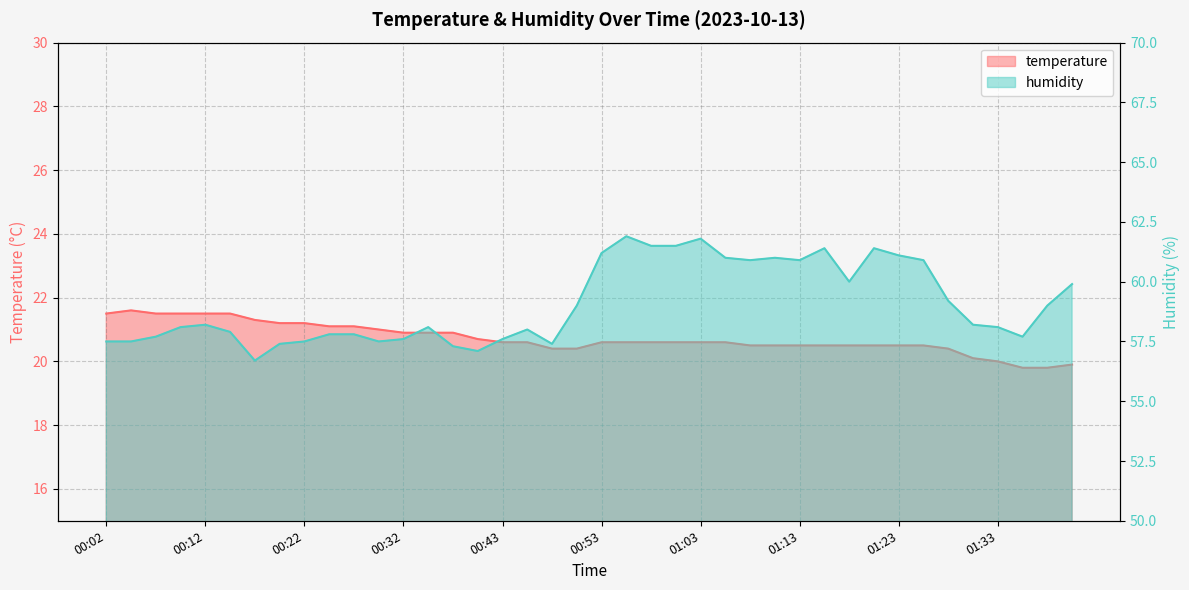

Which series changed the most between 00:48 and 00:51?

humidity